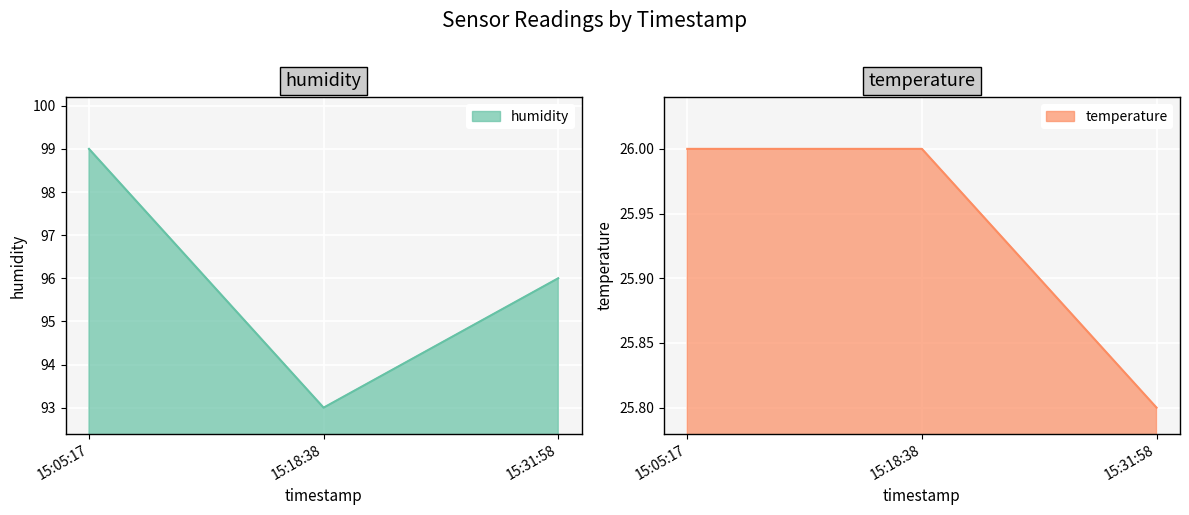

Which has a higher value, 15:31:58 or 15:05:17?

15:05:17